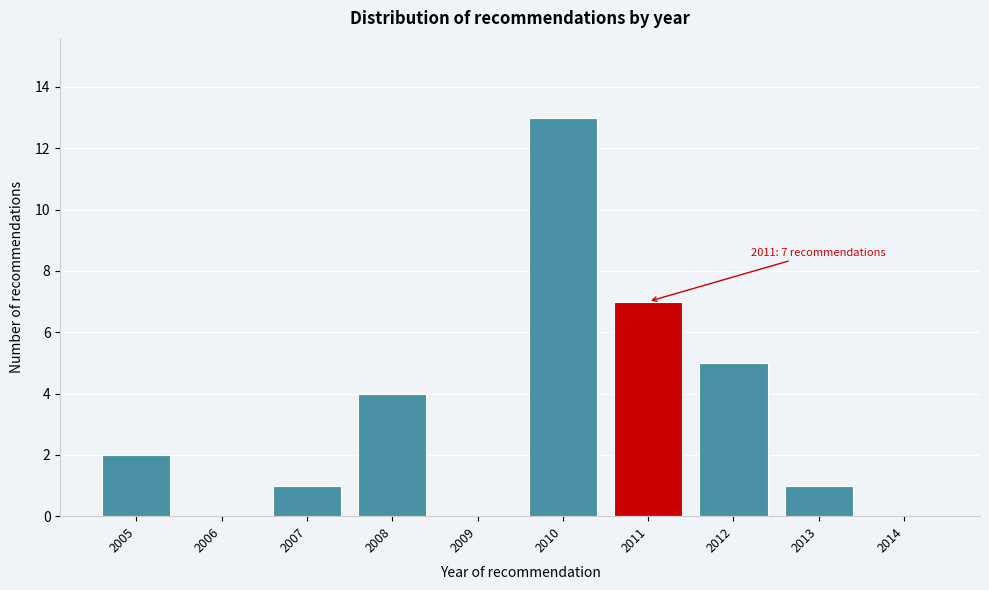

Reading left to right, list all the values displayed in this chart.

2005=2	2006=0	2007=1	2008=4	2009=0	2010=13	2011=7	2012=5	2013=1	2014=0